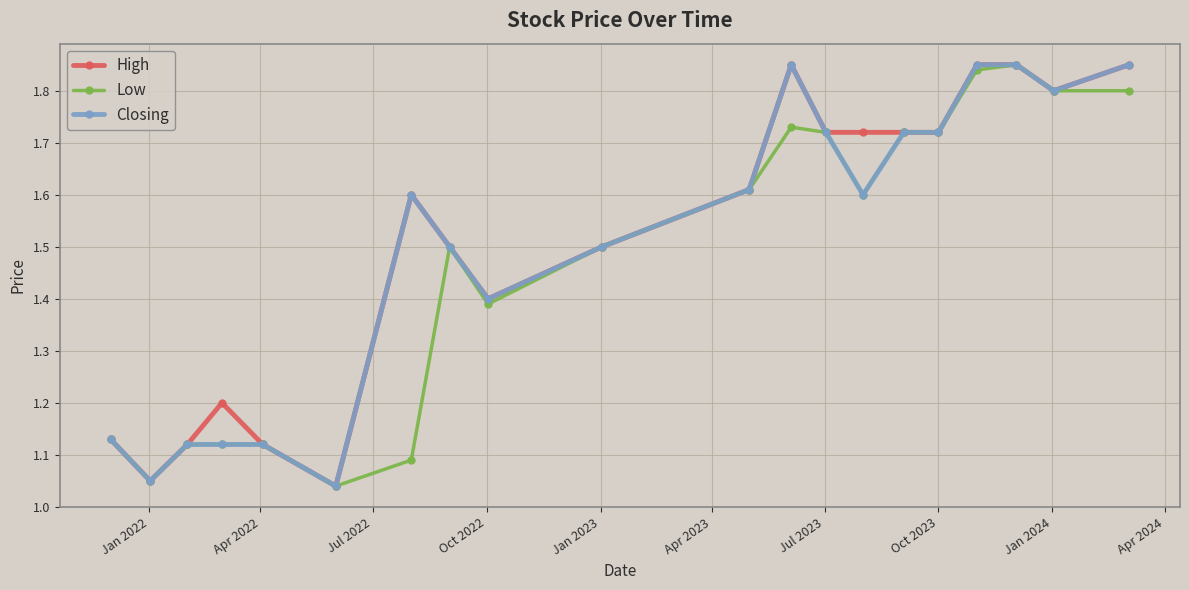

At how many categories does at least one series exceed 1?

20